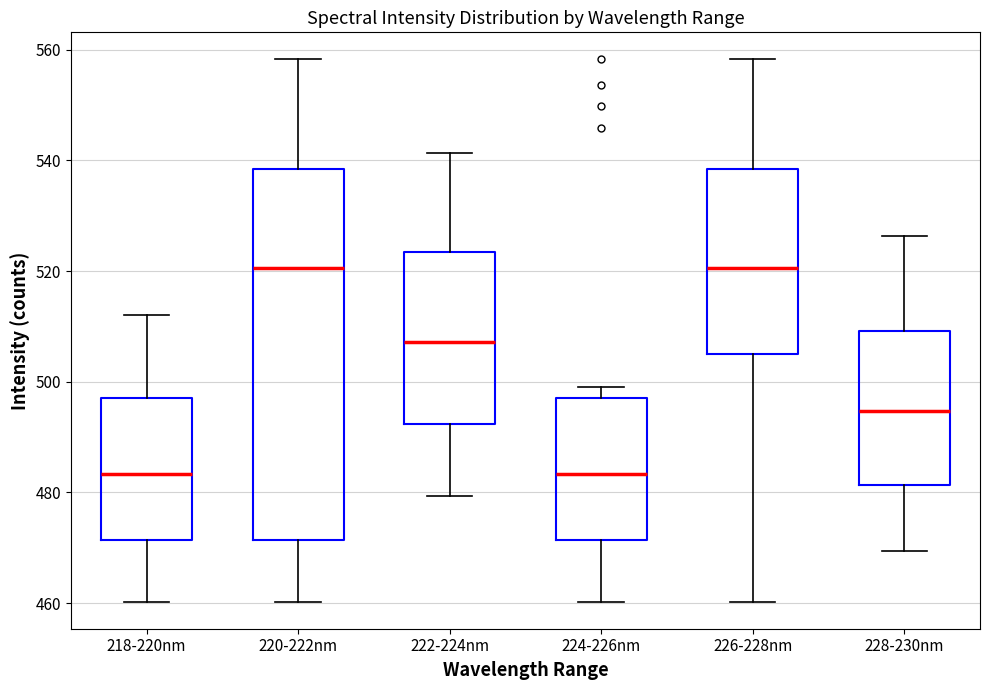

Reading left to right, read every box against the y-axis: the position of its median line, the range the box covers, and the ends of its whiskers. The values are not printed on the chart, so give them approximately, as read against the axis.

218-220nm: median 484, box 472 to 498, whiskers 460 to 512
220-222nm: median 520, box 472 to 538, whiskers 460 to 558
222-224nm: median 508, box 492 to 524, whiskers 480 to 542
224-226nm: median 484, box 472 to 498, whiskers 460 to 500
226-228nm: median 520, box 504 to 538, whiskers 460 to 558
228-230nm: median 494, box 482 to 510, whiskers 470 to 526